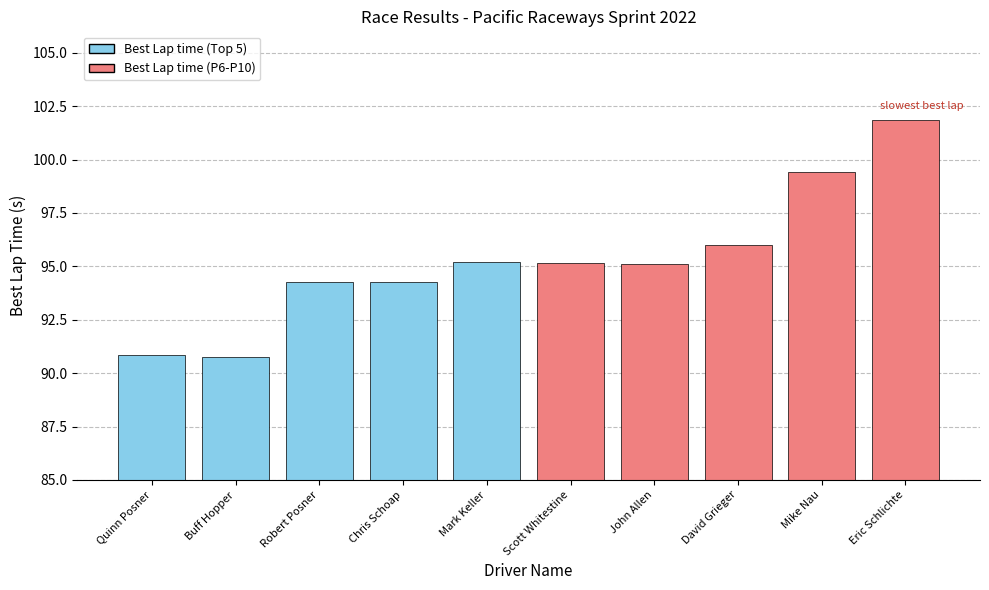

What is the difference between the values at Scott Whitestine and Buff Hopper?

4.4